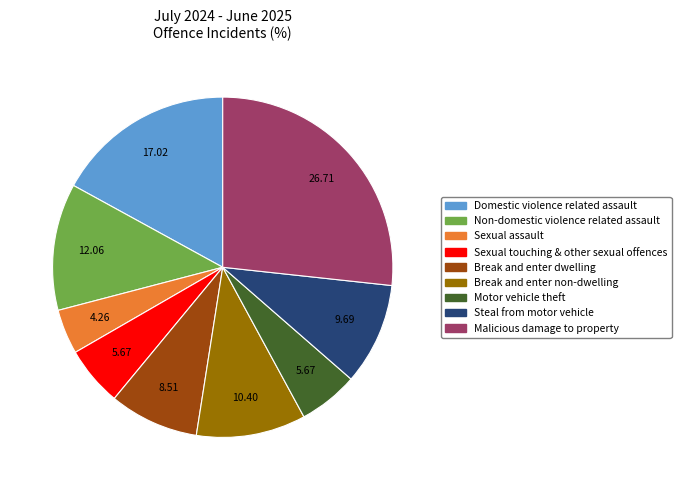

Does Steal from motor vehicle represent more than half of the total?

No